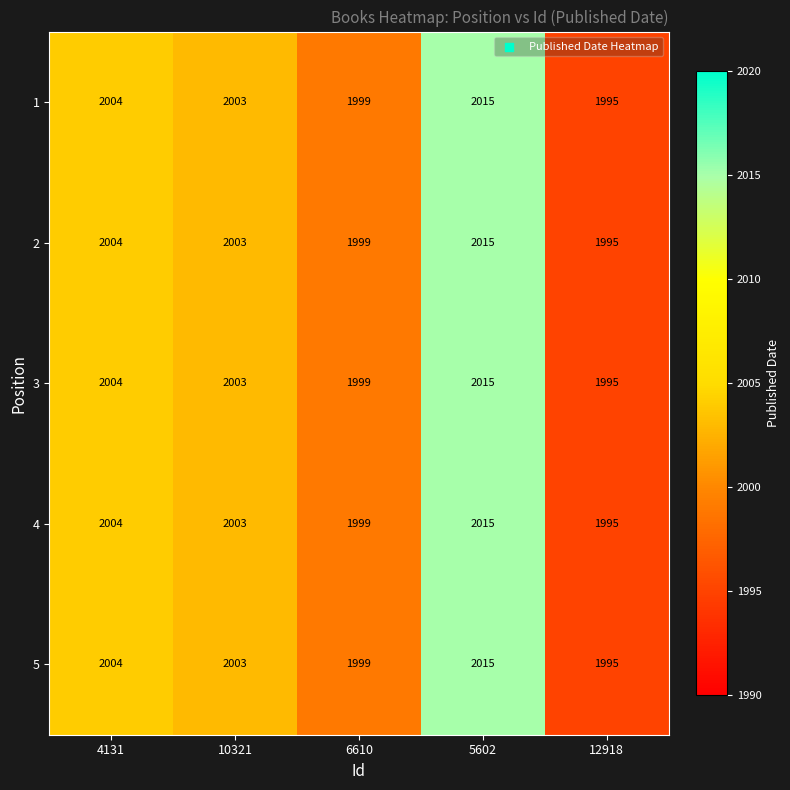

The value of 4 at 6610 is 1999. True or false?

True